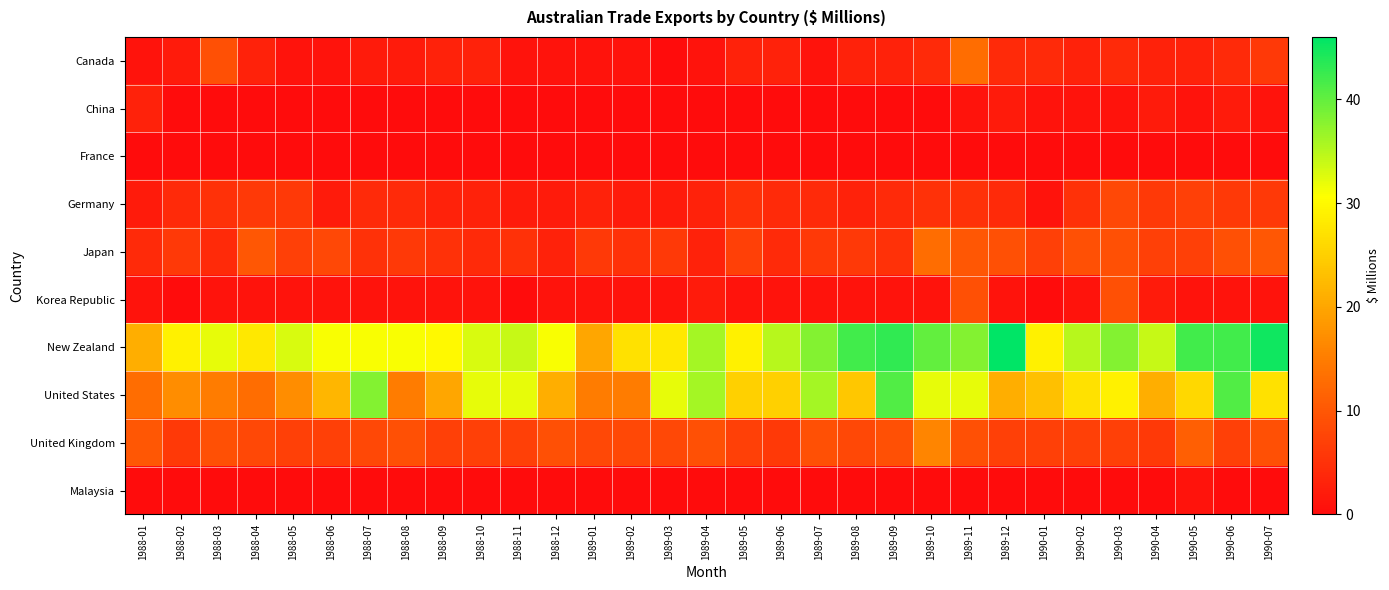

How many series are shown in this chart?

10